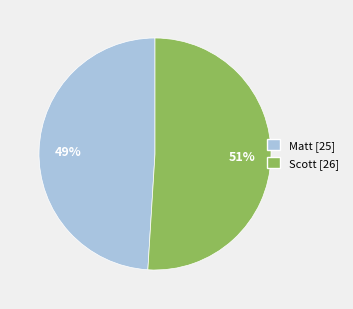

Is the sum of Scott and Matt greater than half?

Yes